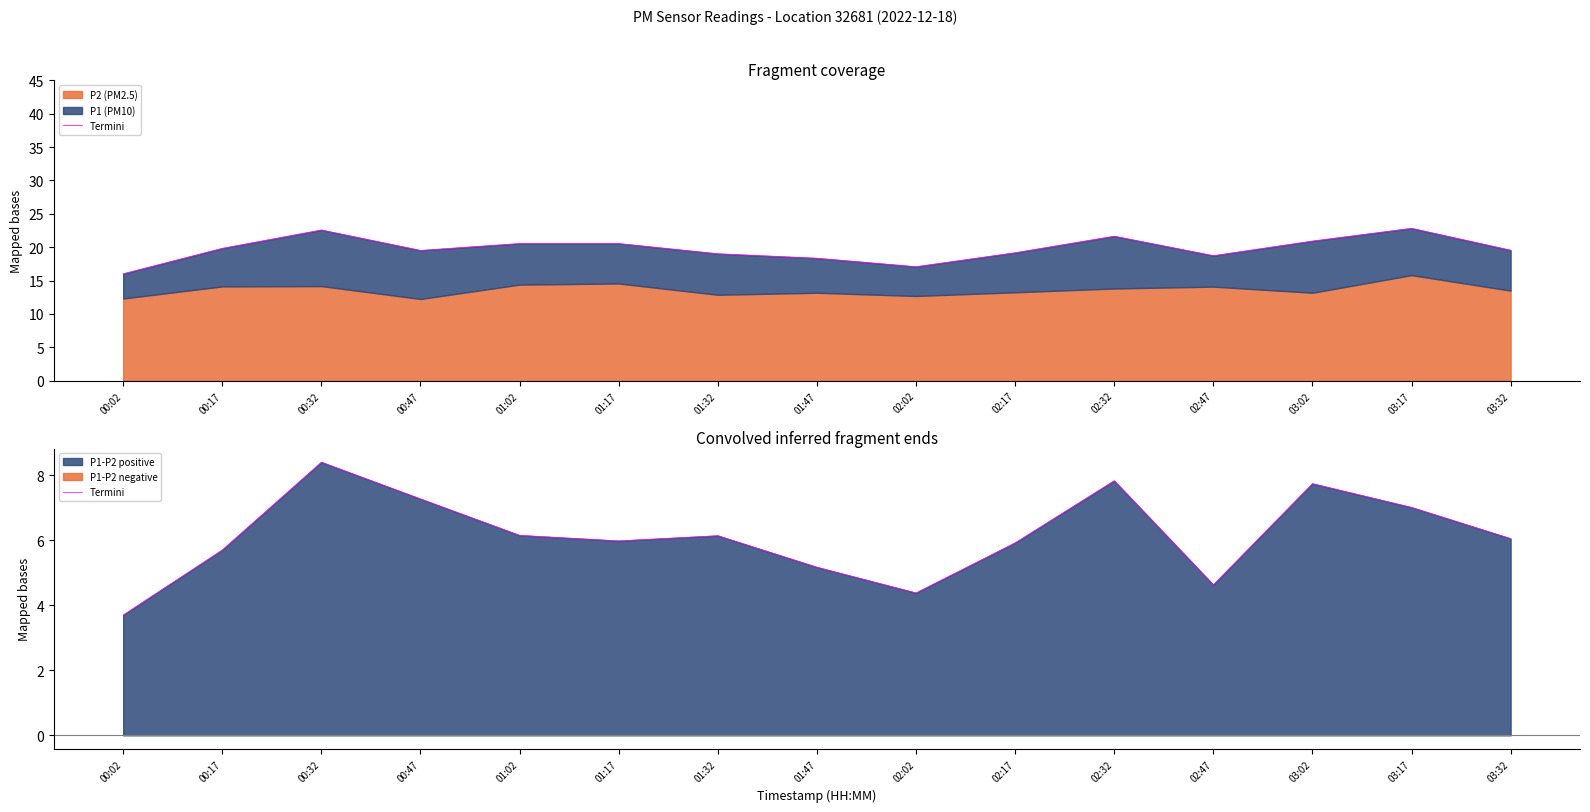

Reading left to right, what are all the values shown in this chart?

00:02=3.7	00:17=5.7	00:32=8.4	00:47=7.3	01:02=6.2	01:17=6.0	01:32=6.1	01:47=5.2	02:02=4.4	02:17=5.9	02:32=7.8	02:47=4.6	03:02=7.7	03:17=7.0	03:32=6.1